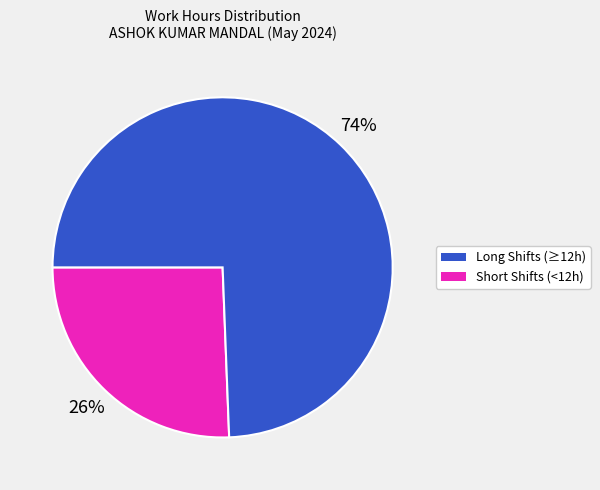

How many slices are in this pie chart?

2